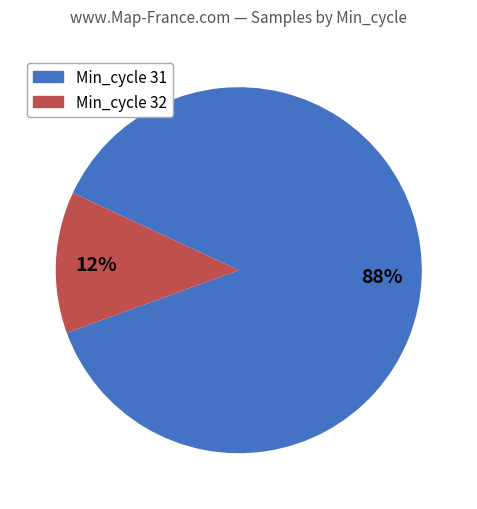

Does any single category account for the majority?

Yes